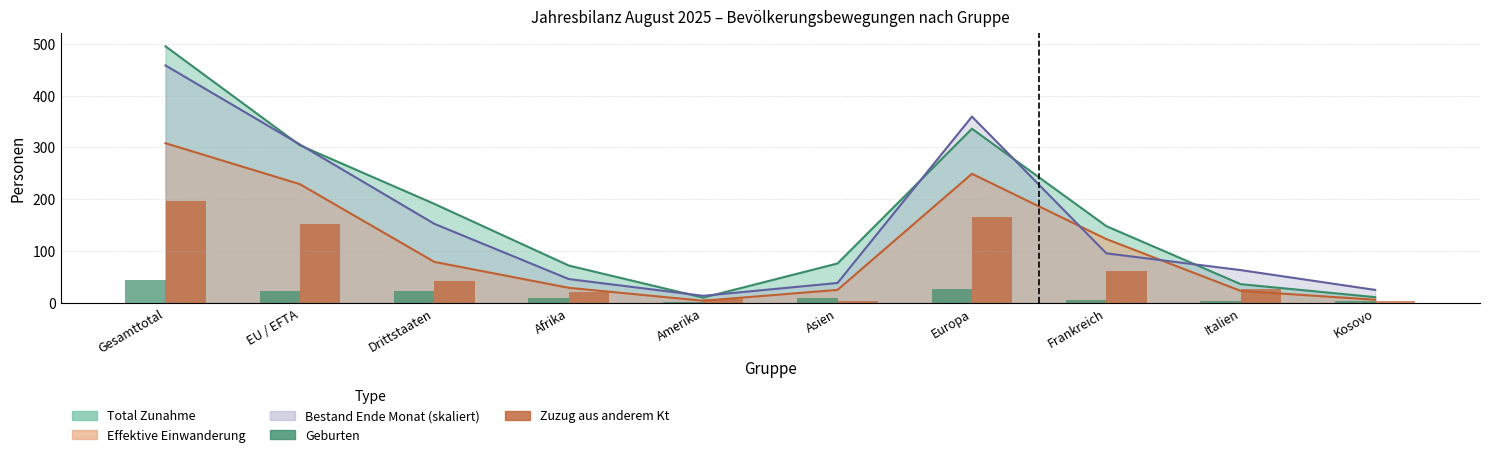

What position from the left is Amerika?

5